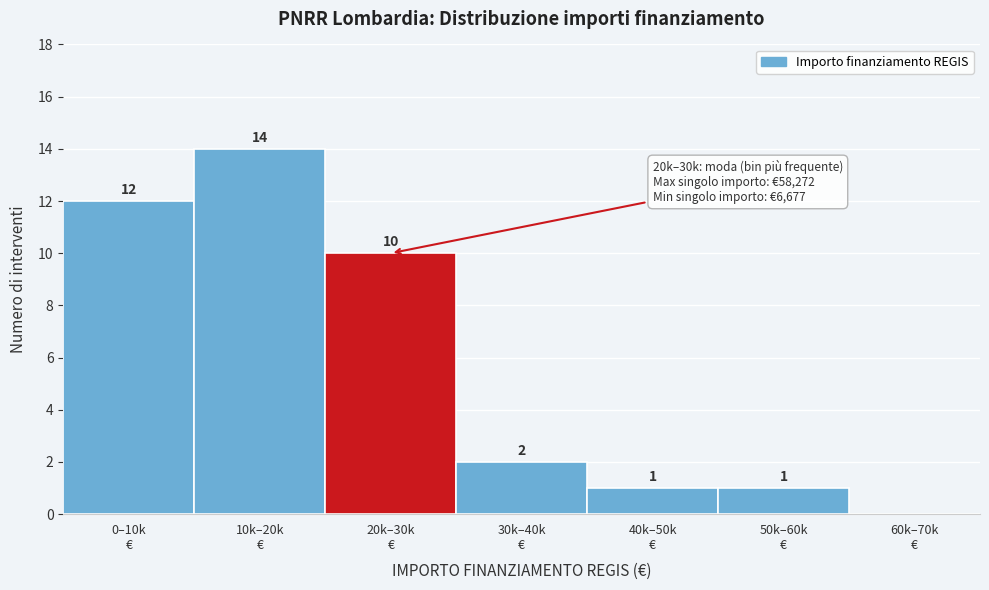

What is the greatest value displayed?

14